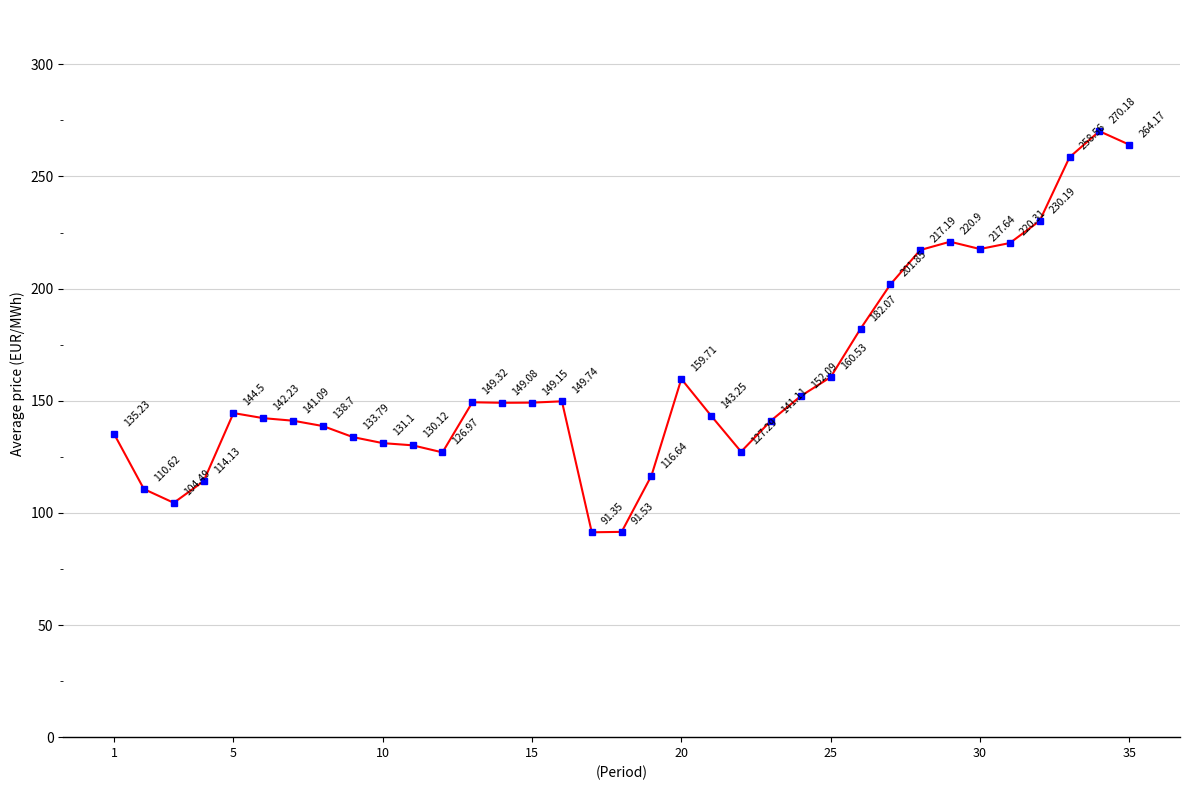

How many interior local valleys (lower than both neighbors) does the data have?

6